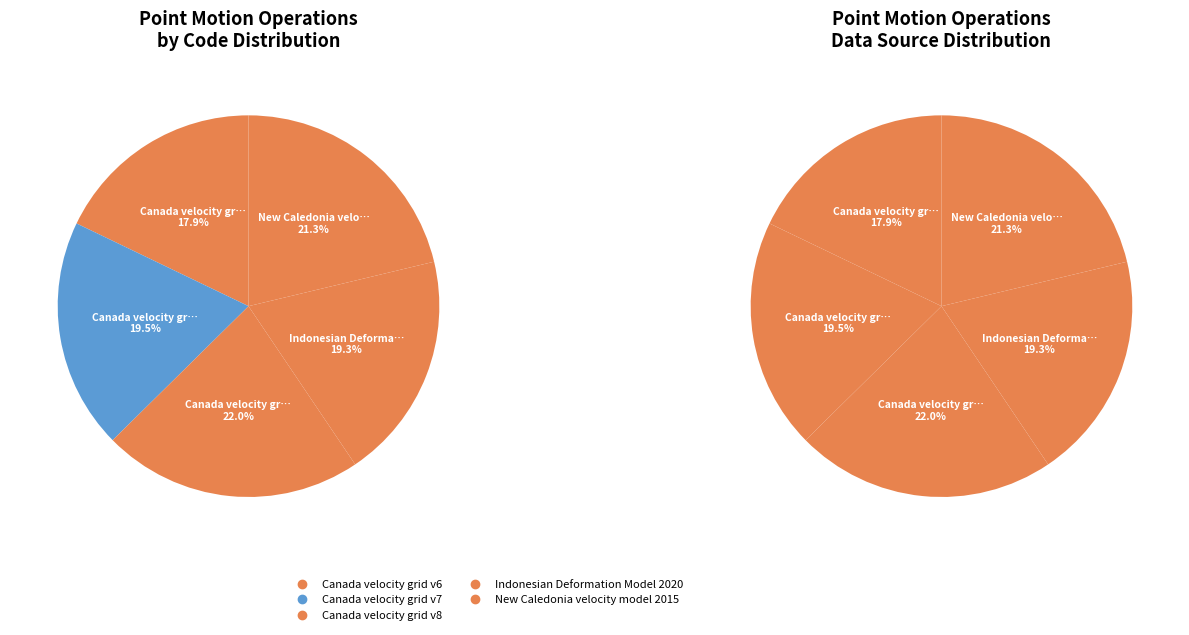

To the nearest percent, what is the difference between the Canada velocity grid v7 and New Caledonia velocity model 2015 slice percentages?

2%